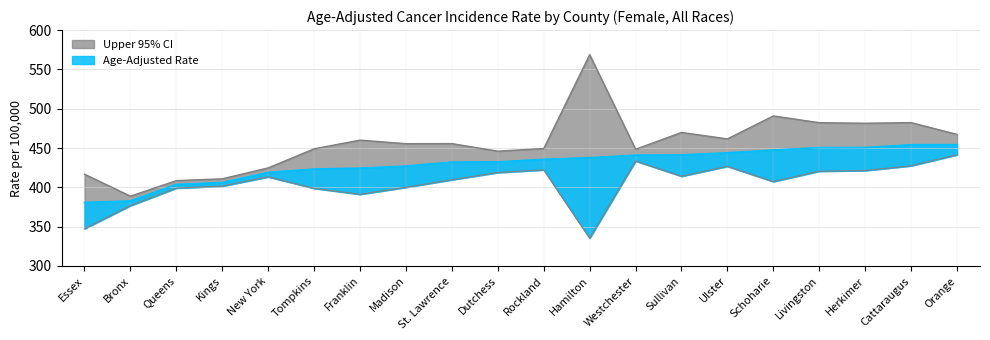

What is the minimum value for Lower 95% CI?

335.3